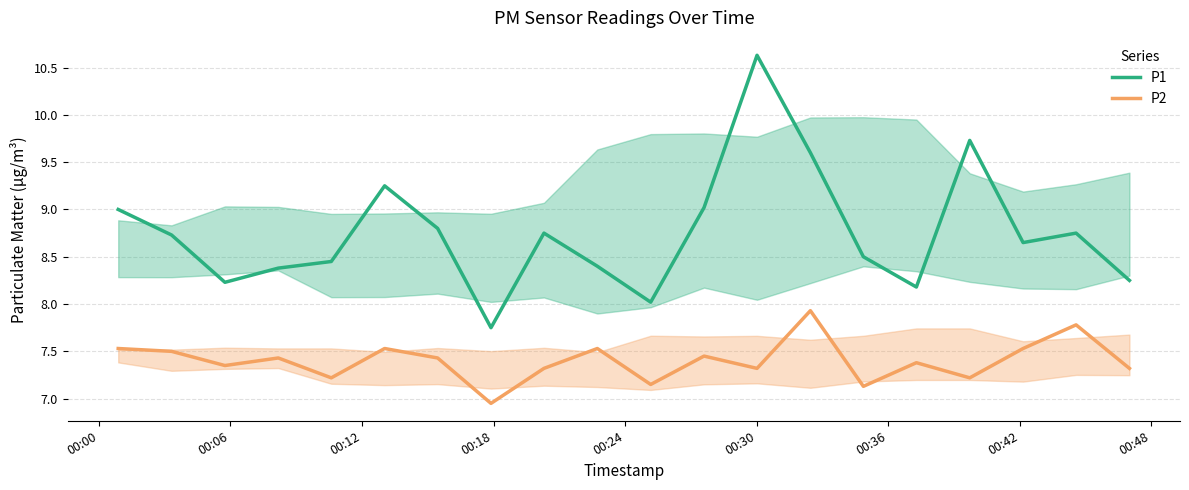

List the series in order of their overall mean, highest first.

P1, P2